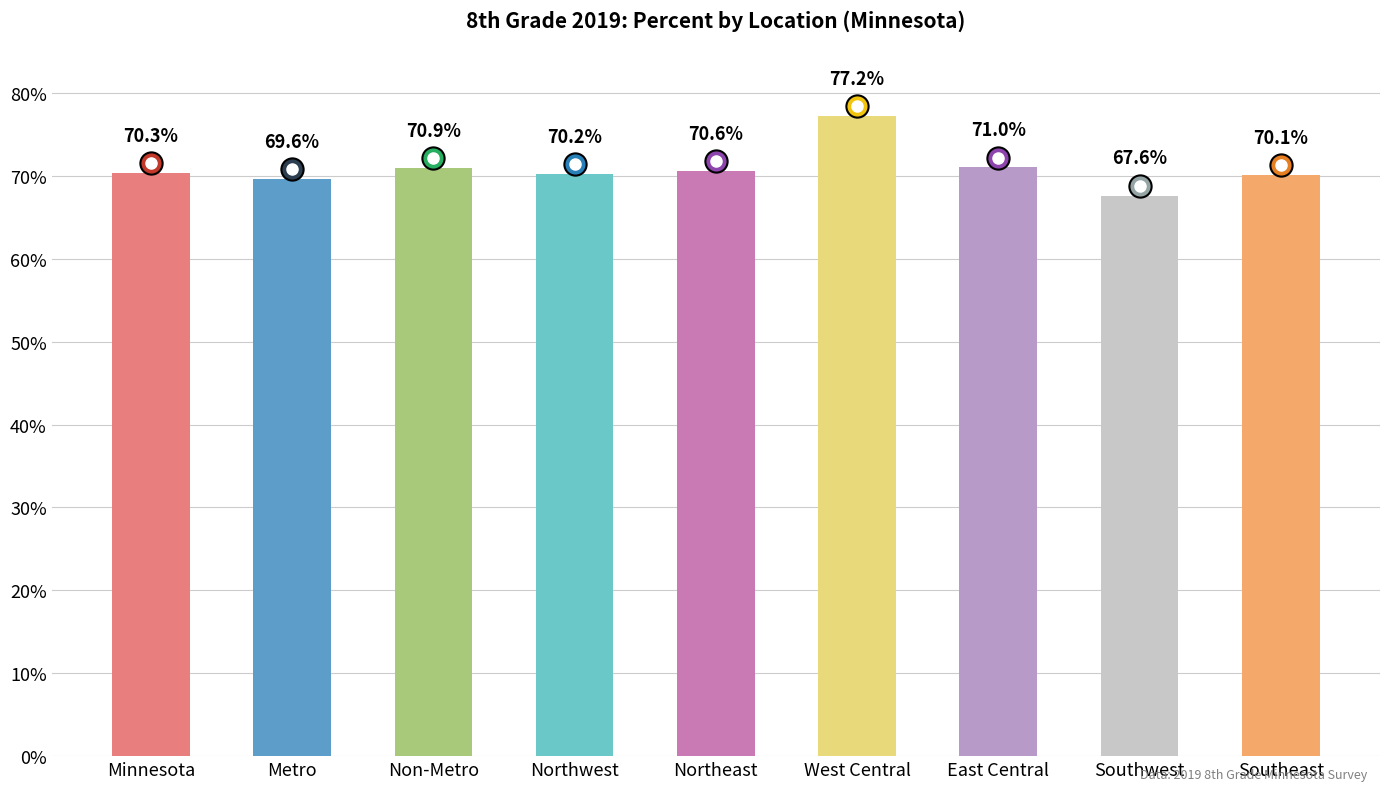

Does the chart contain any negative values?

No